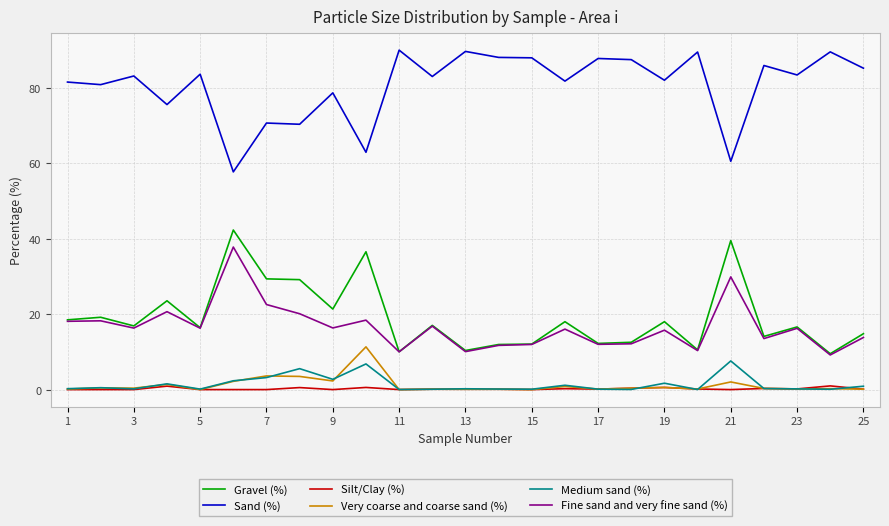

True or false: Fine sand and very fine sand (%) and Very coarse and coarse sand (%) intersect in this chart.

False